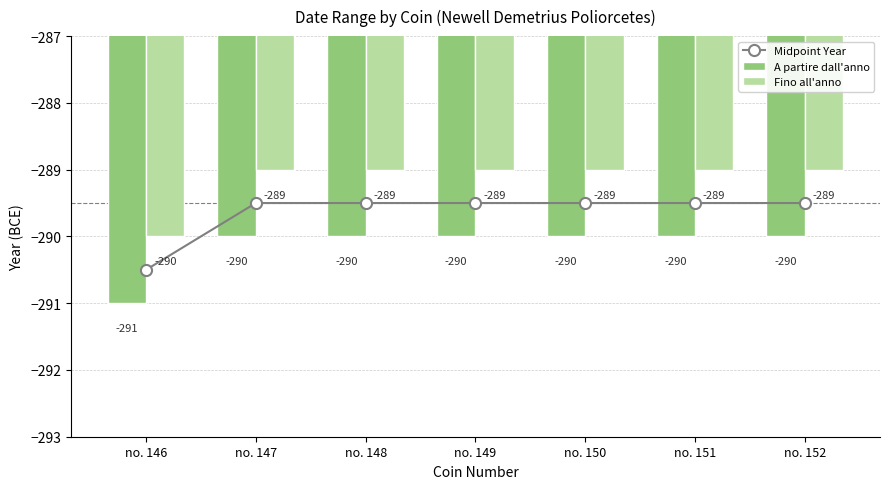

What is the highest value of the Midpoint Year series?

-289.5